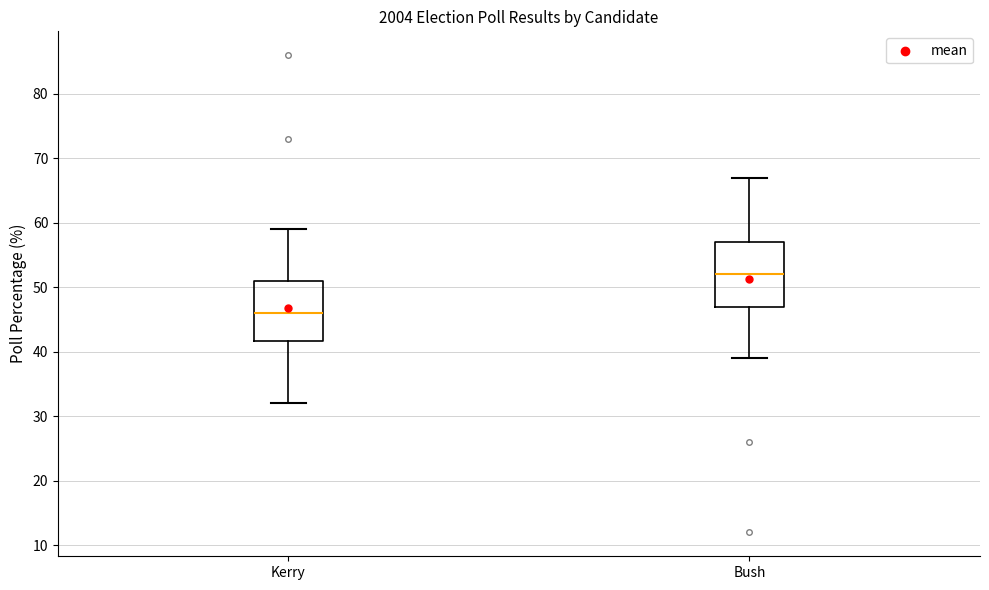

Which box has the highest median line?

Bush